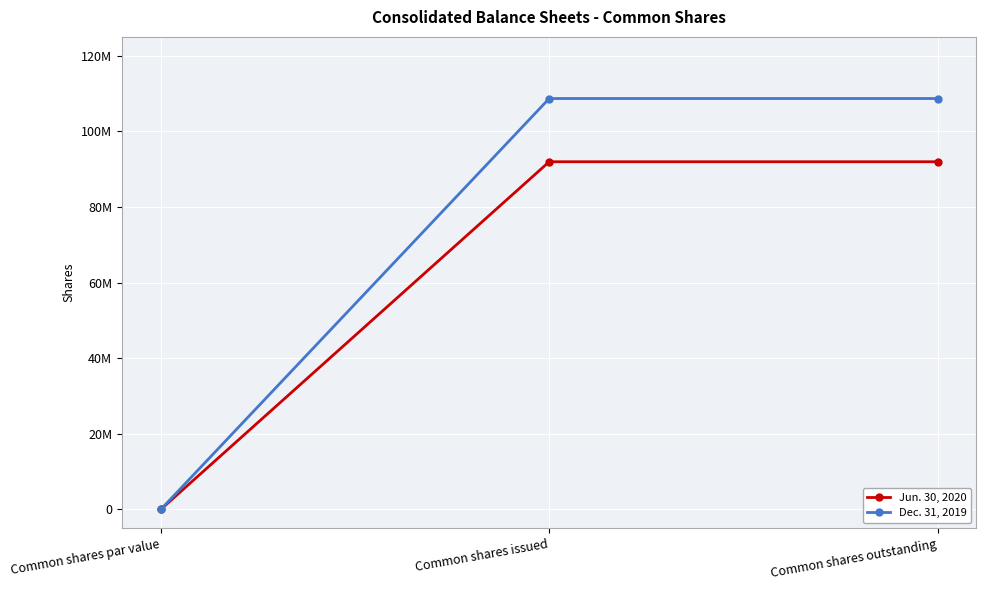

At which label is Dec. 31, 2019 closest to 54337647?

Common shares par value